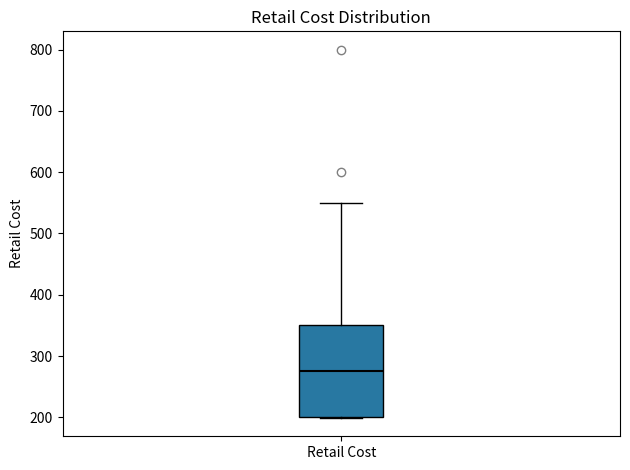

Read this box plot against the y-axis: the position of the median line, the range covered by the box, and the ends of both whiskers. The values are not printed on the chart, so give them approximately, as read against the axis.

median 270, box 200 to 350, whiskers 200 to 550